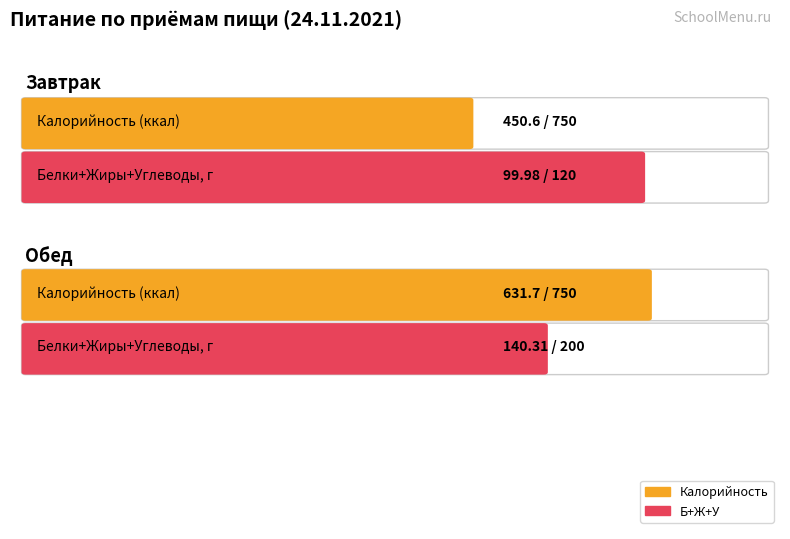

What is the total value across all series at Обед?

772.0